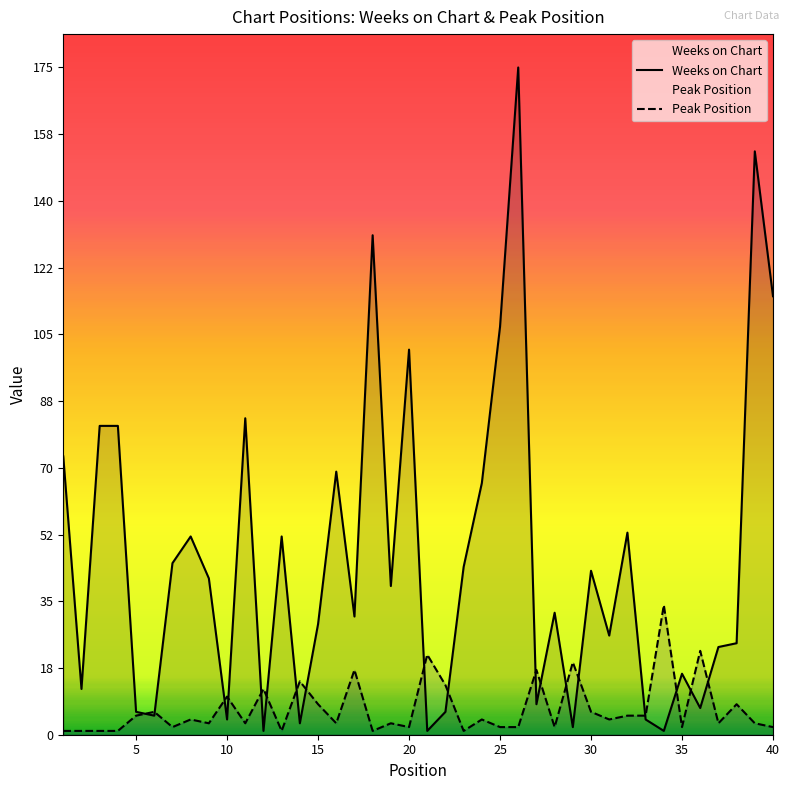

Does the chart display data point markers on the line(s)?

No